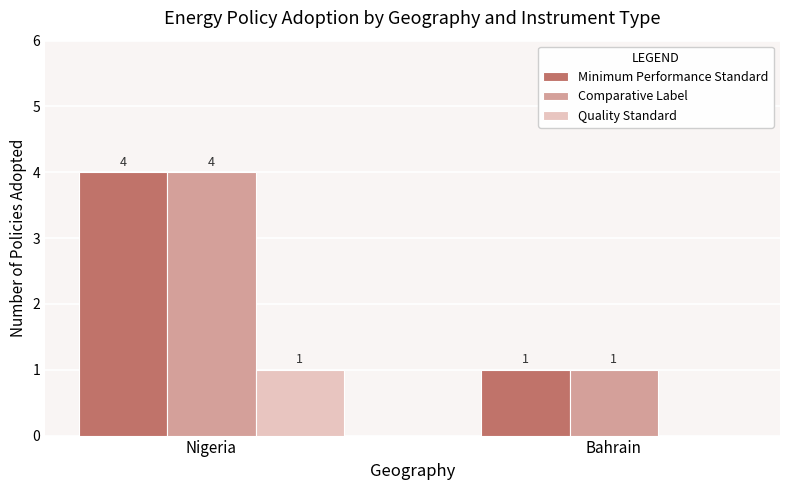

The value of Comparative Label at Bahrain is 1. True or false?

True